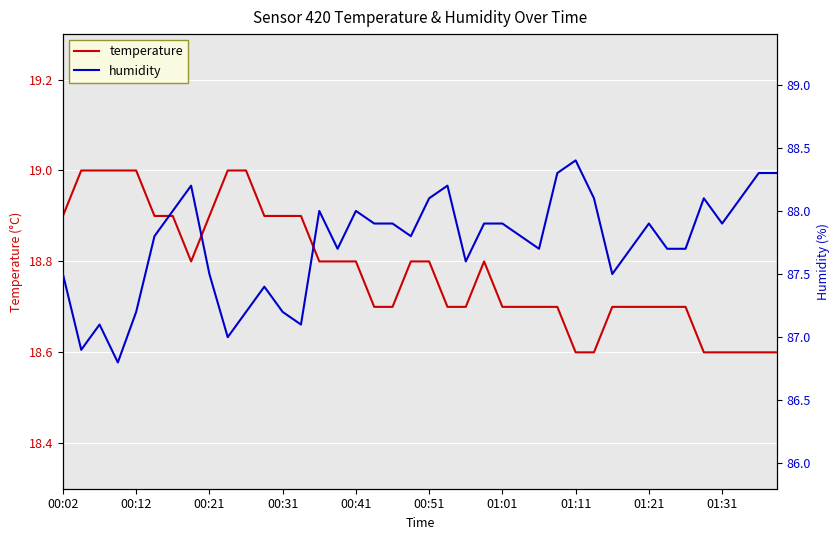

What is the difference between the humidity values at 39 and 21?

0.1